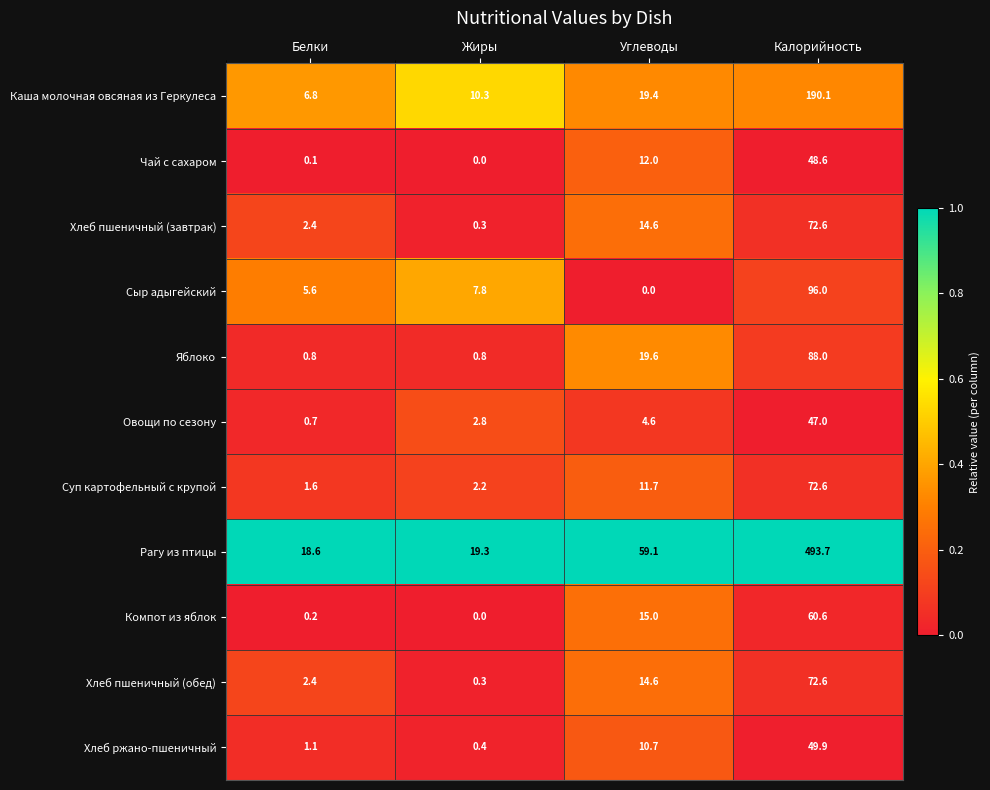

At how many categories does at least one series exceed 0?

4